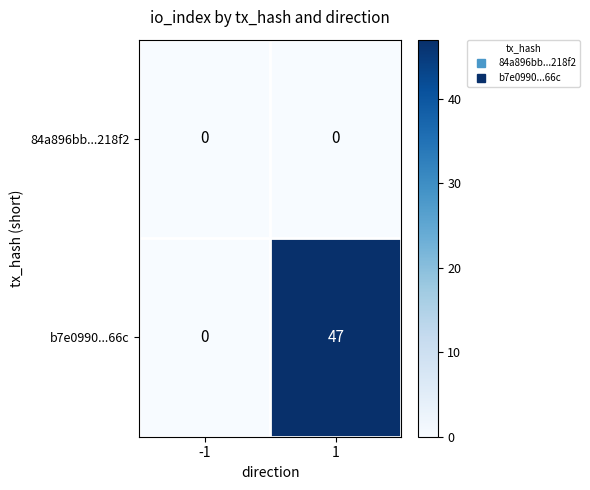

Reading left to right, list all the values displayed in this chart.

84a896bb...218f2: 0	0
b7e0990...66c: 0	47